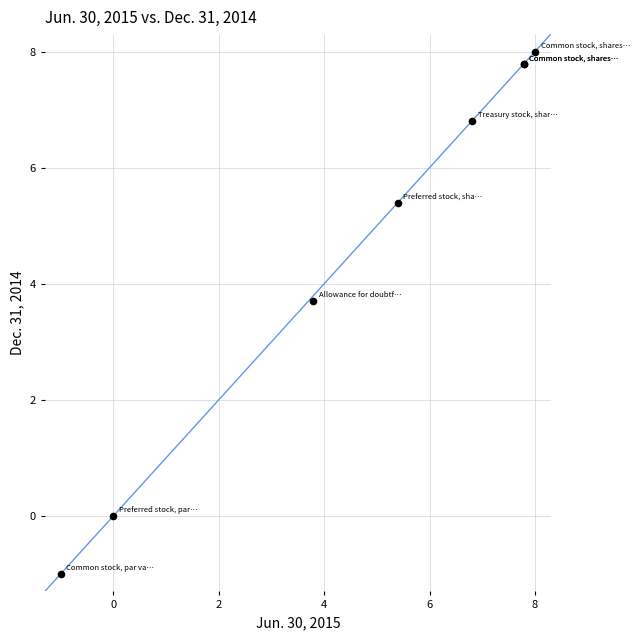

What Y value in the scatter plot is closest to 3?

3.7